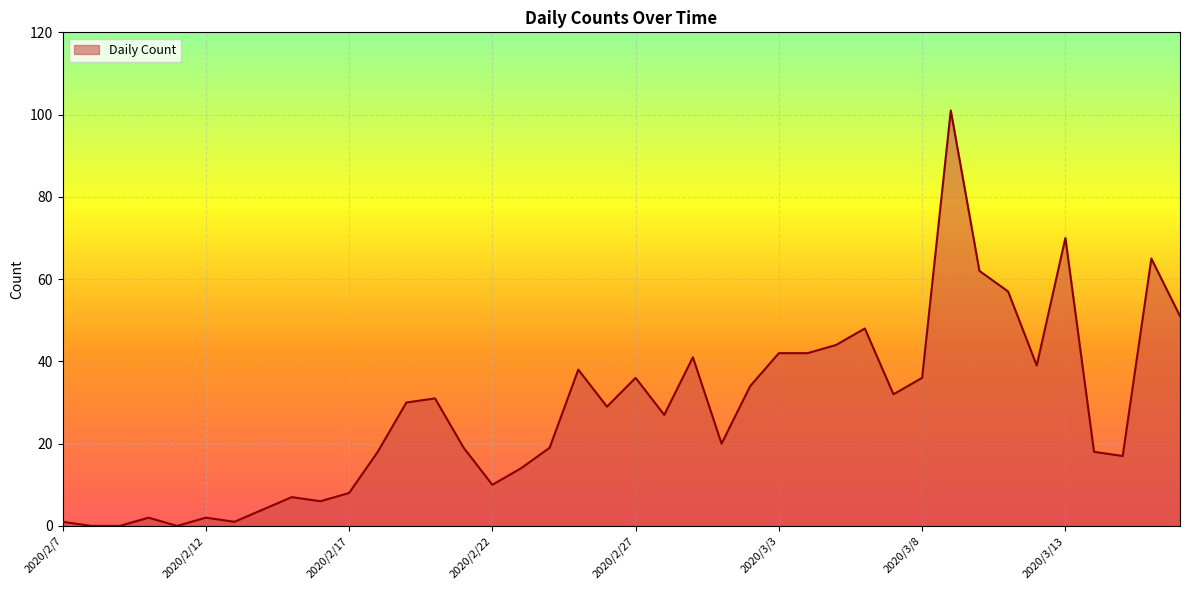

What is the greatest value displayed?

101